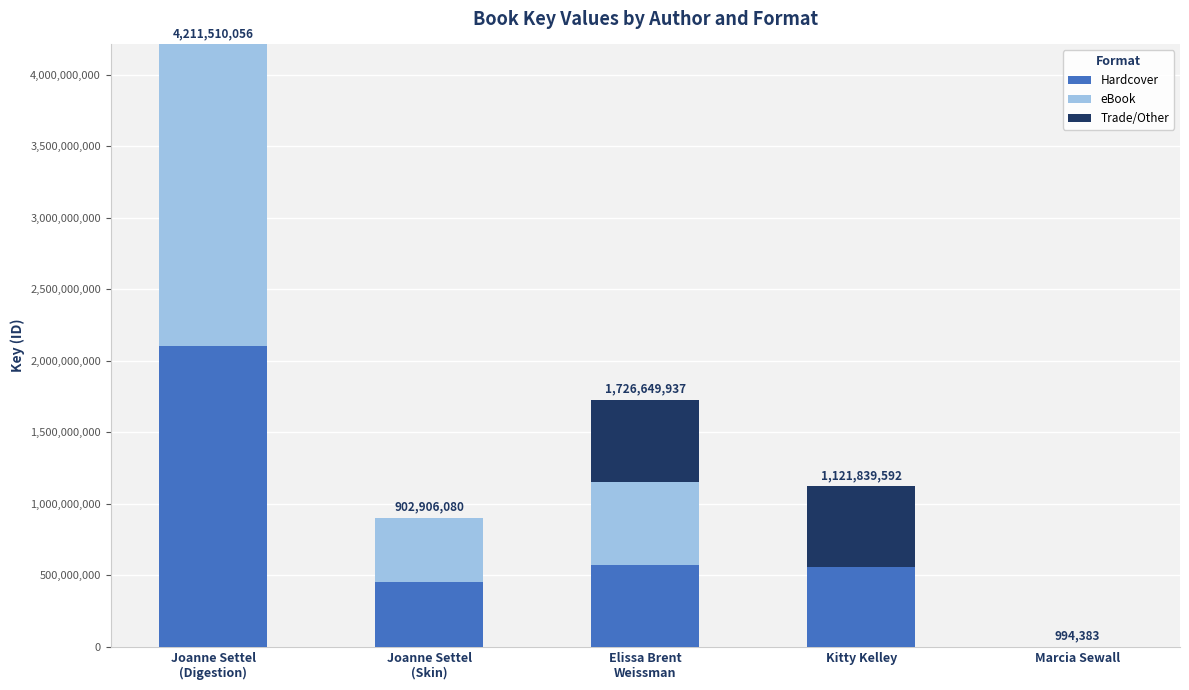

True or false: Hardcover has a value of 560919796 at Kitty Kelley.

True